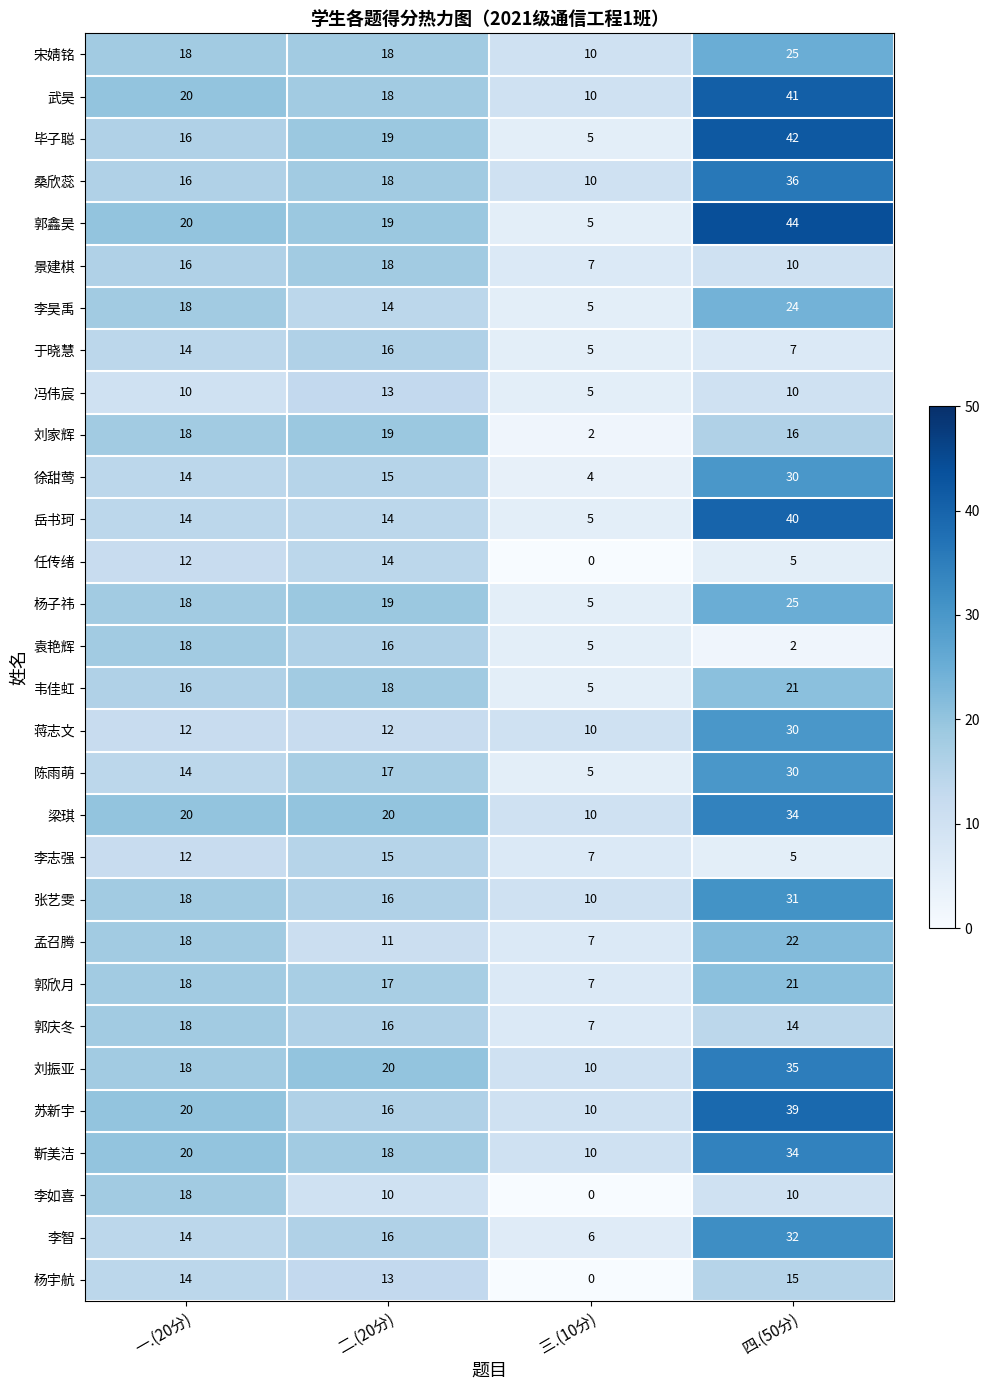

What is the difference between the maximum and second lowest values in the 刘家辉 series?

3